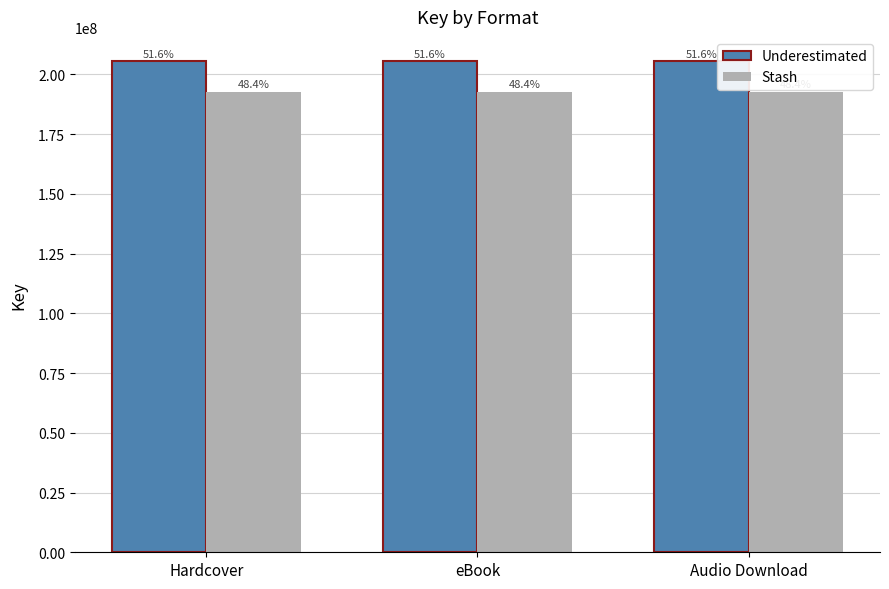

What are all the series names shown in the legend?

Underestimated, Stash